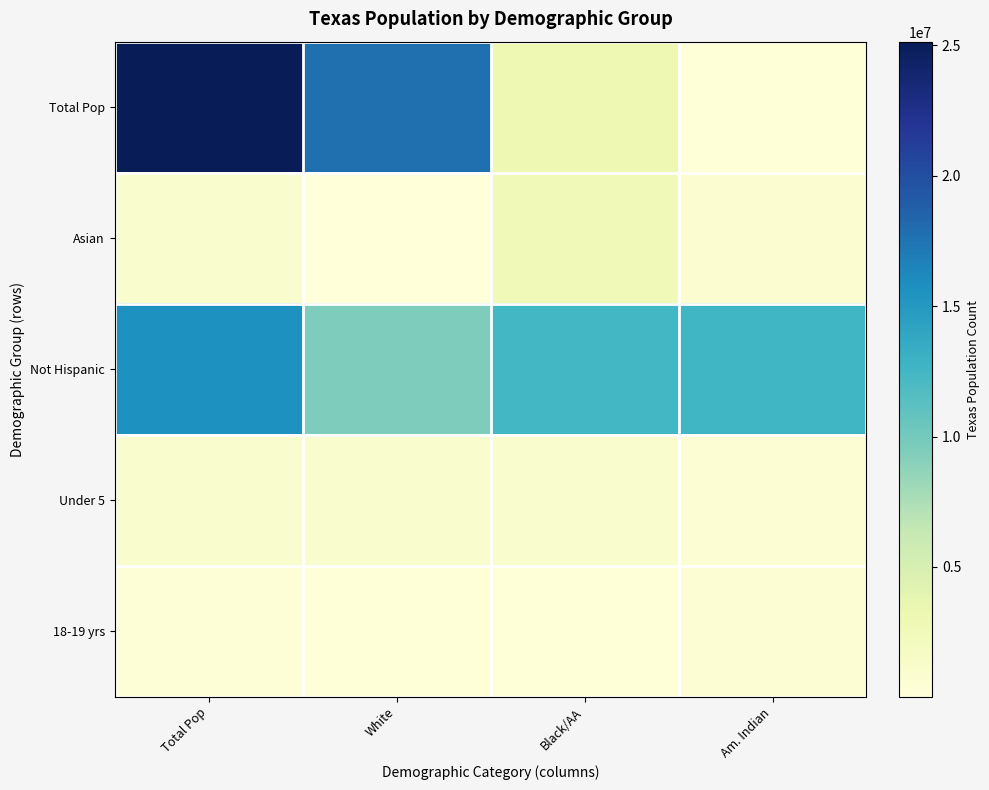

Between White and Black/AA, which is larger?

White